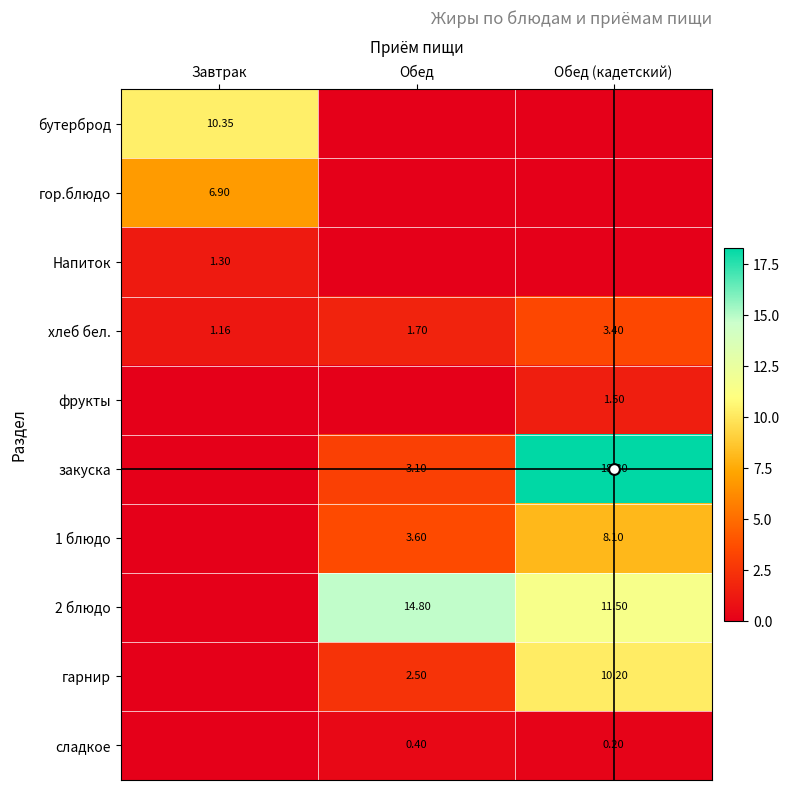

What is the difference between the highest and lowest values at Обед?

14.8